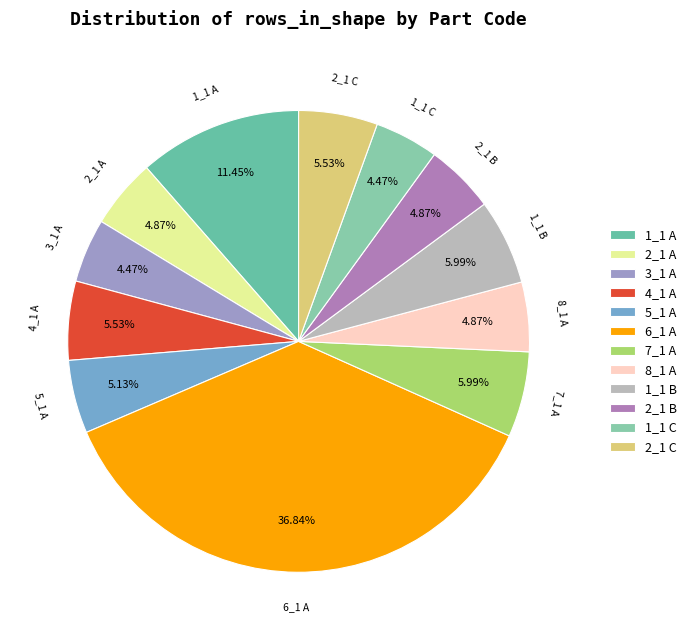

Is 2_1 C the majority of the pie?

No